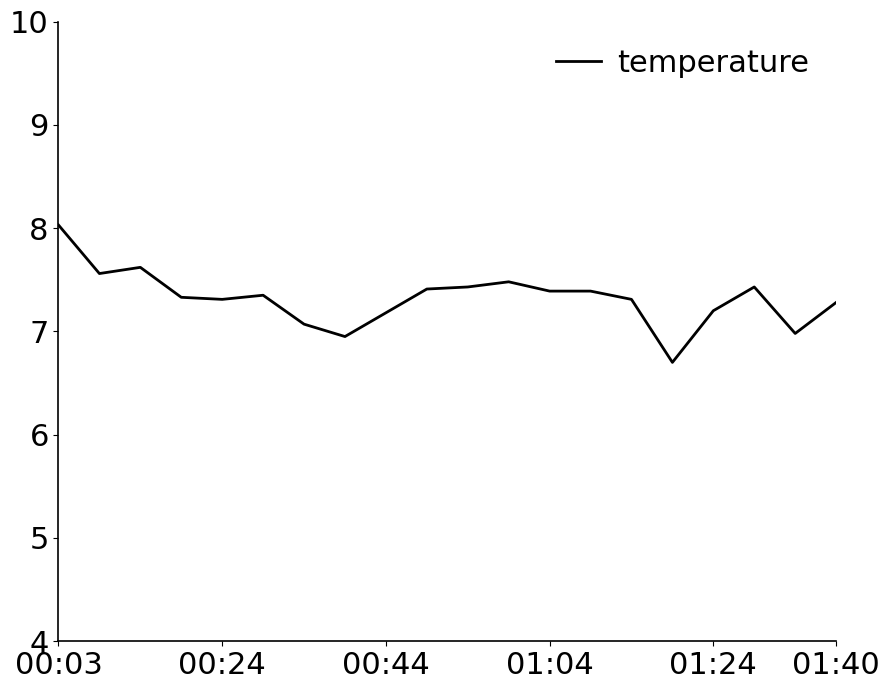

Count the number of categories in the chart.

20